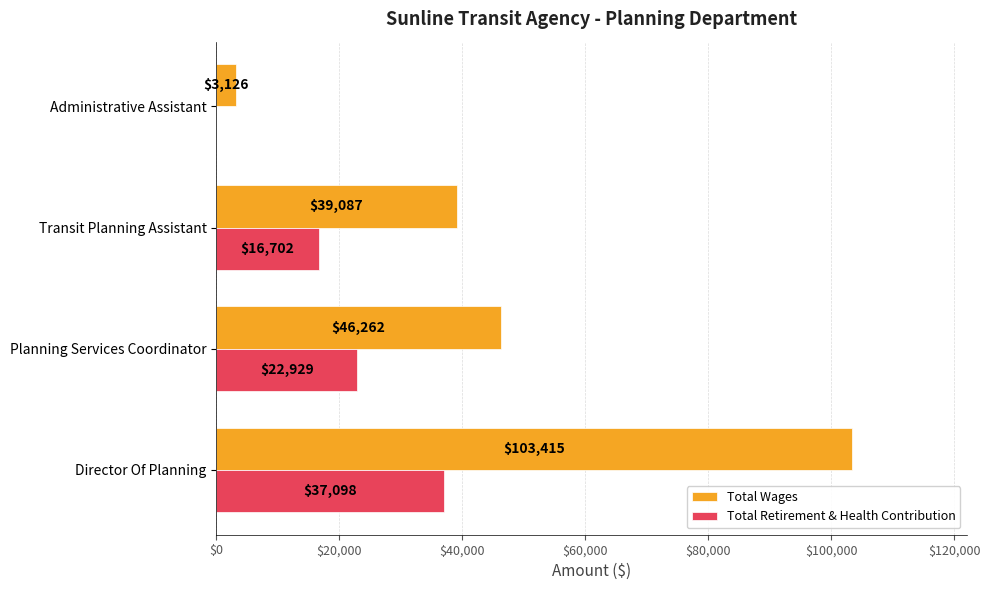

What is the total value across all series at Director Of Planning?

140513